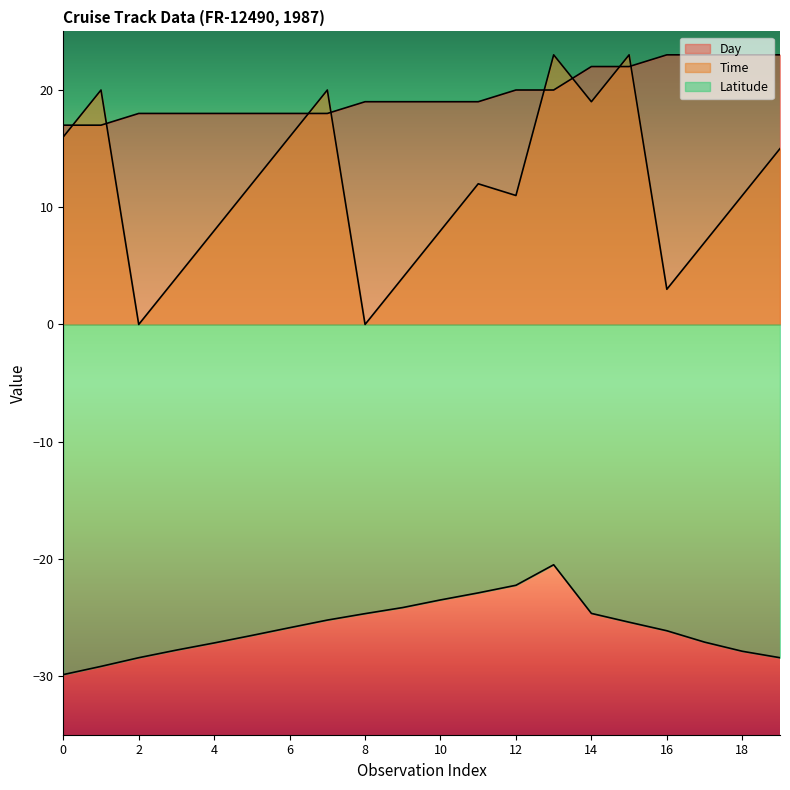

The value of Time at 19 is 15.0. True or false?

True